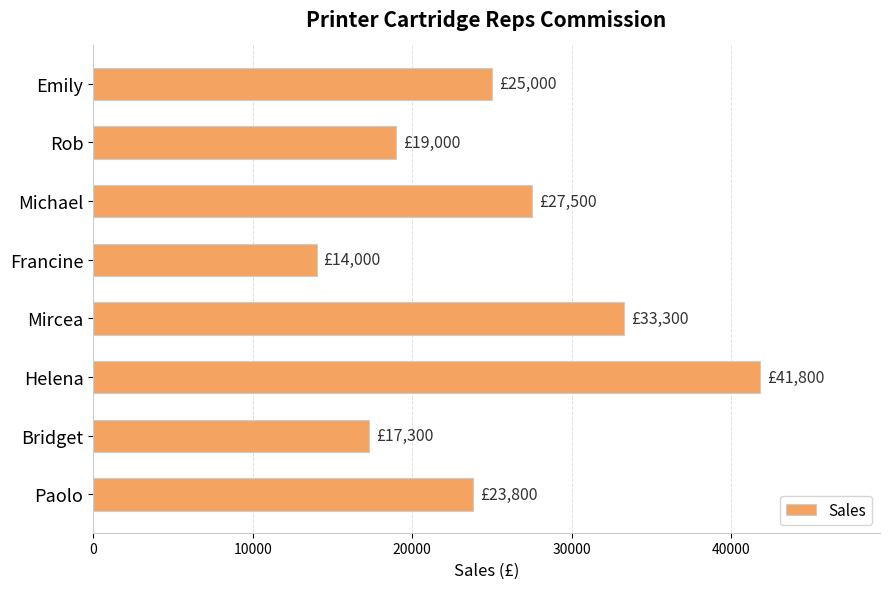

Approximately how many times larger is the value at Emily compared to Michael?

0.9